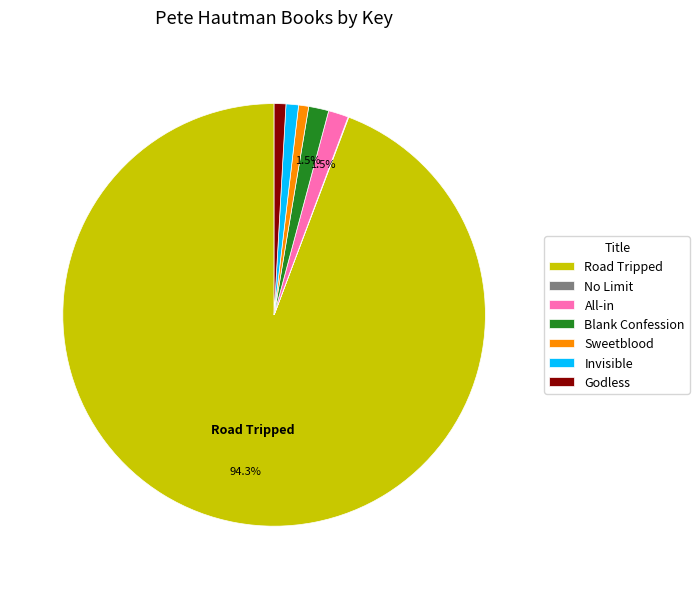

Which has a higher value, Sweetblood or Road Tripped?

Road Tripped